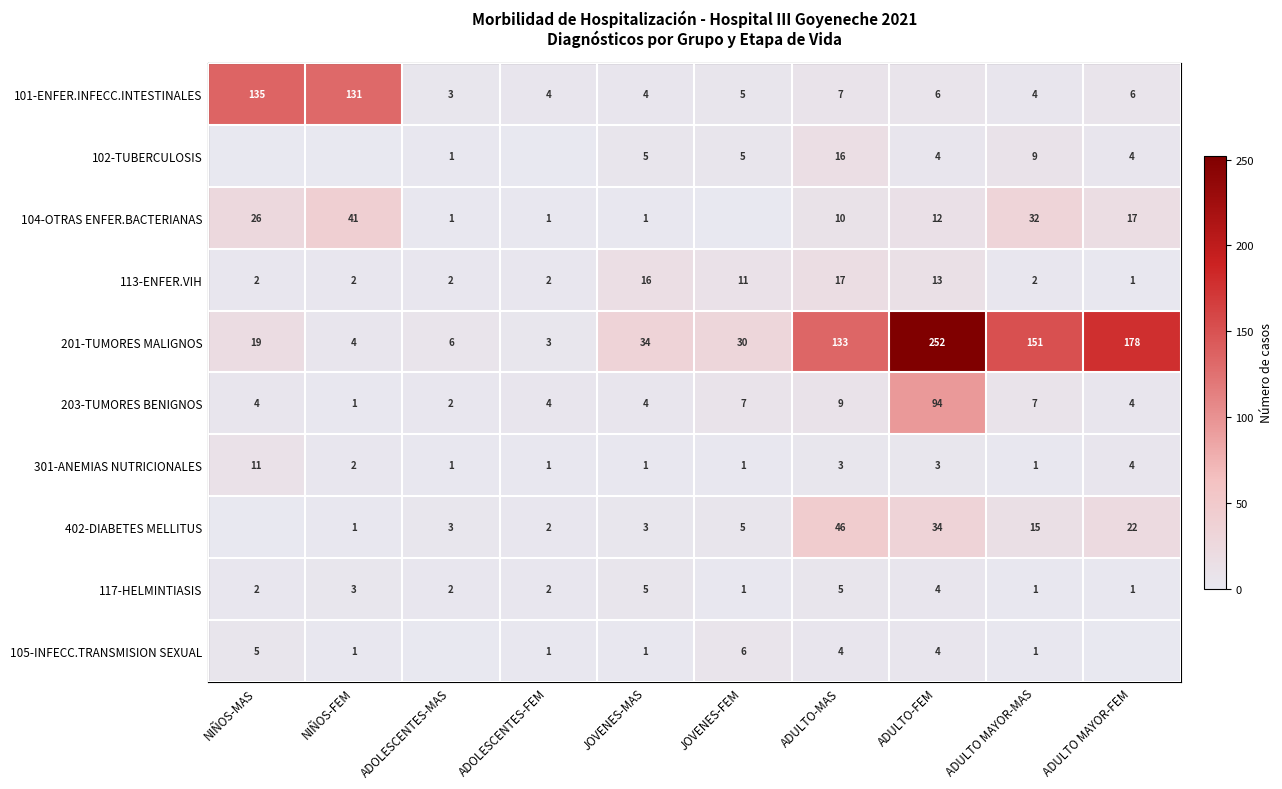

True or false: 104-OTRAS ENFER.BACTERIANAS has a value of 10 at NIÑOS-MAS.

False